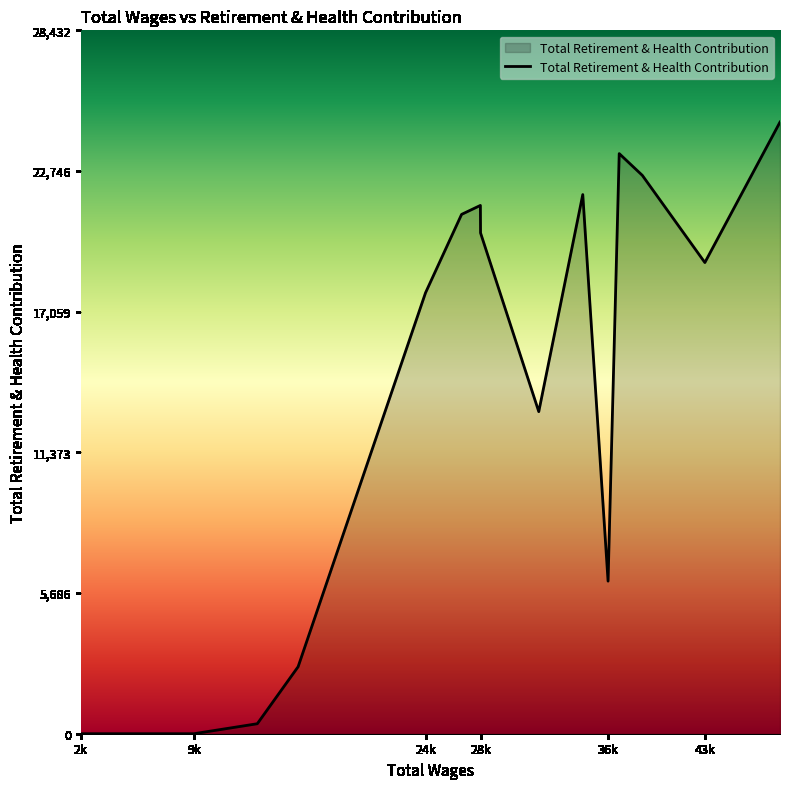

What is the difference between the maximum and minimum values?

24724